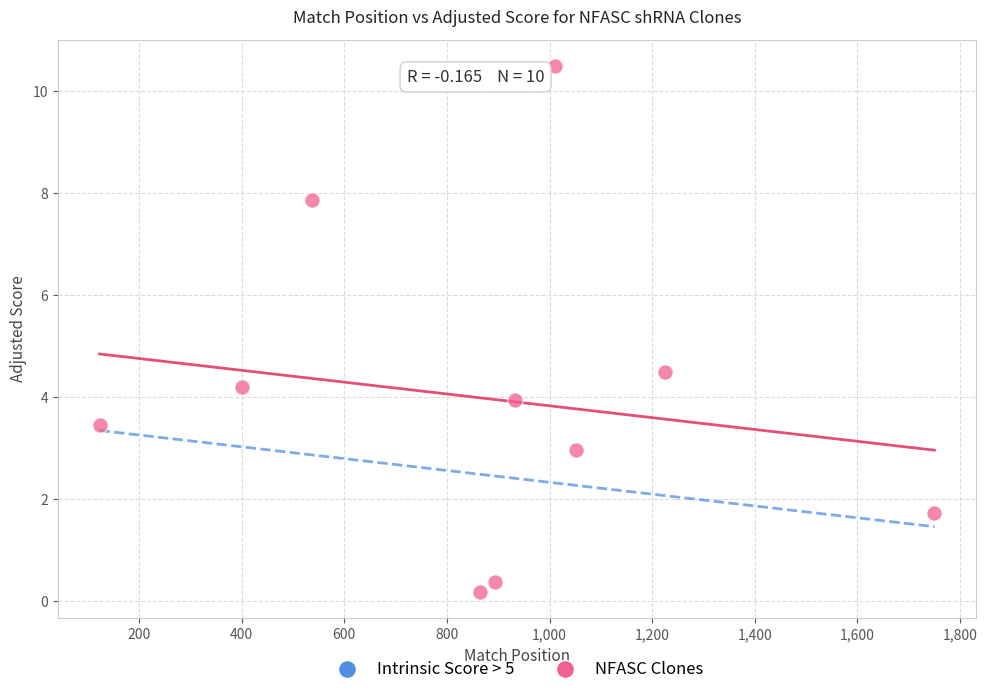

What Y value in the scatter plot is closest to 5?

4.5